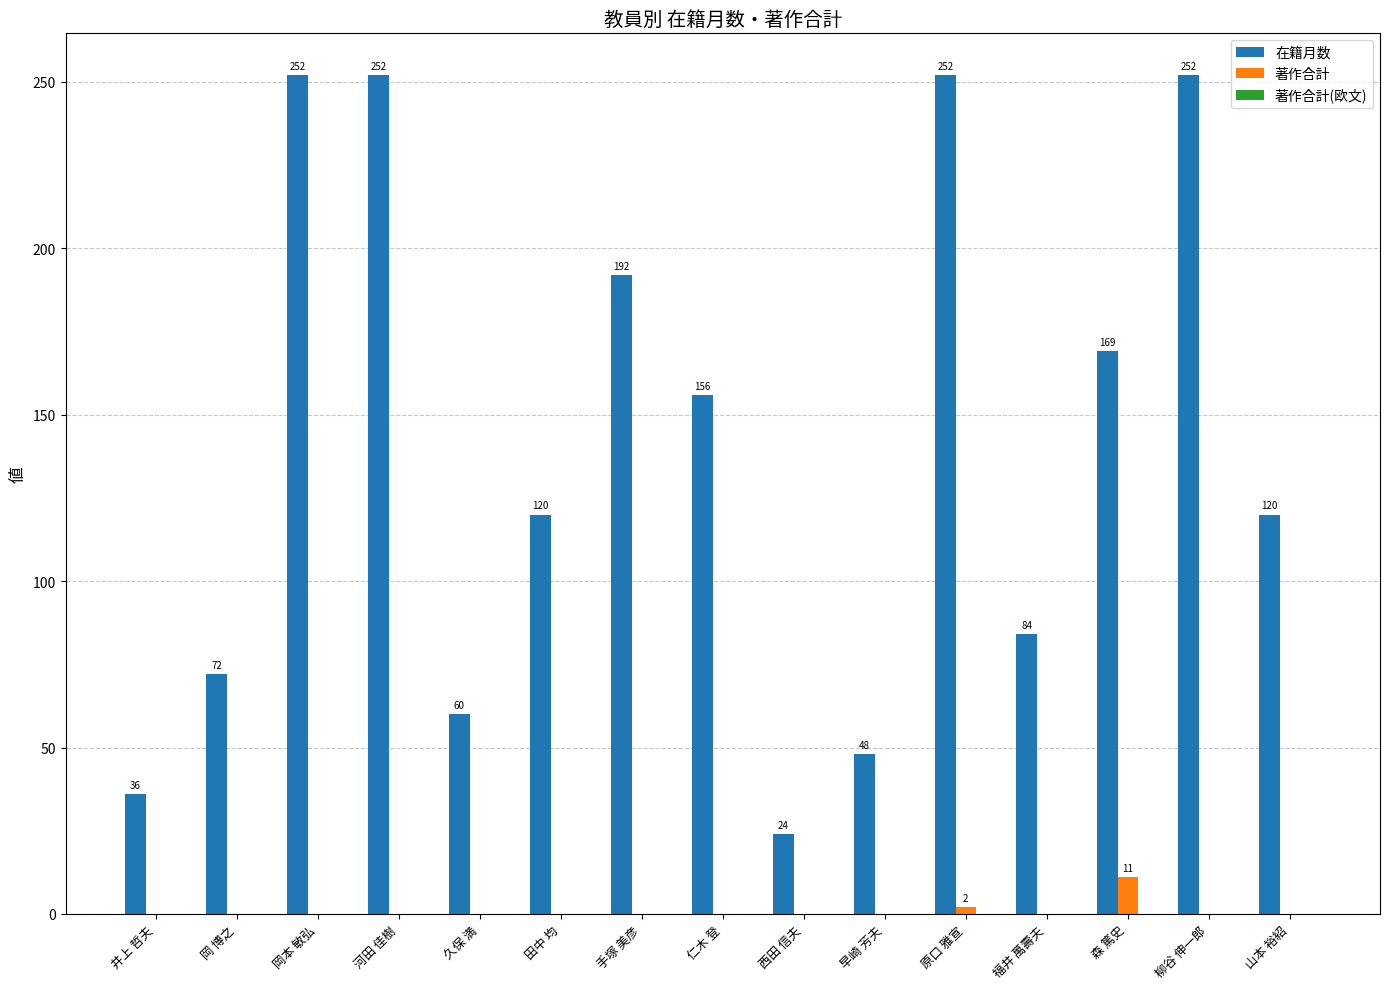

Is it true that 在籍月数 equals 48 at 早崎 芳夫?

True